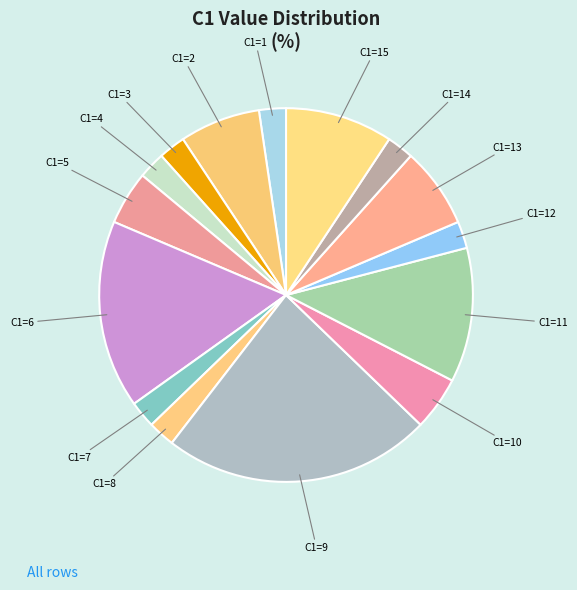

Do C1=14 and C1=7 together represent more than half of the pie?

No